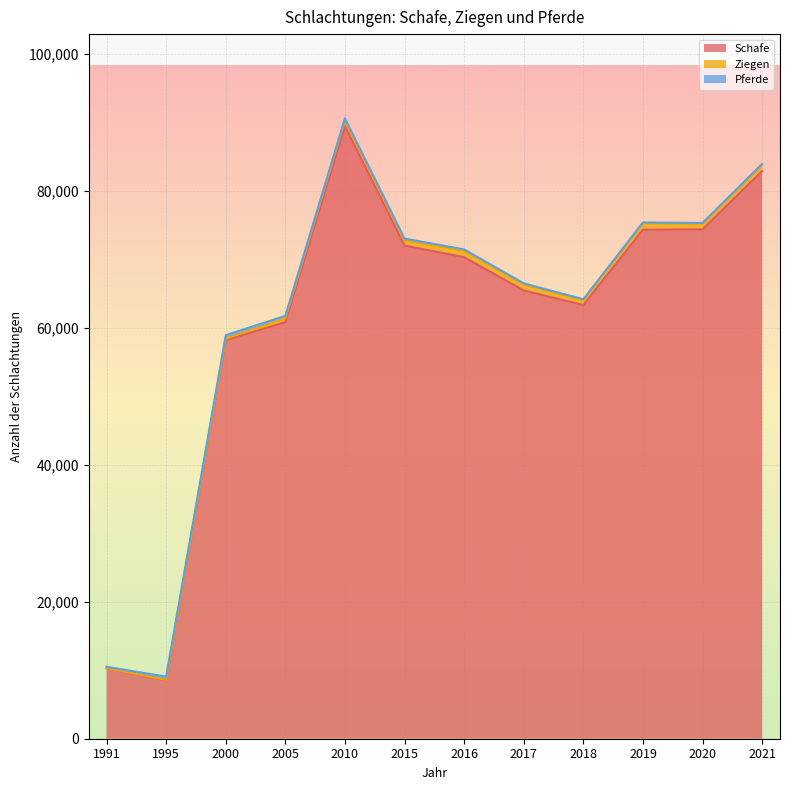

Which series has the largest total across all categories?

Schafe